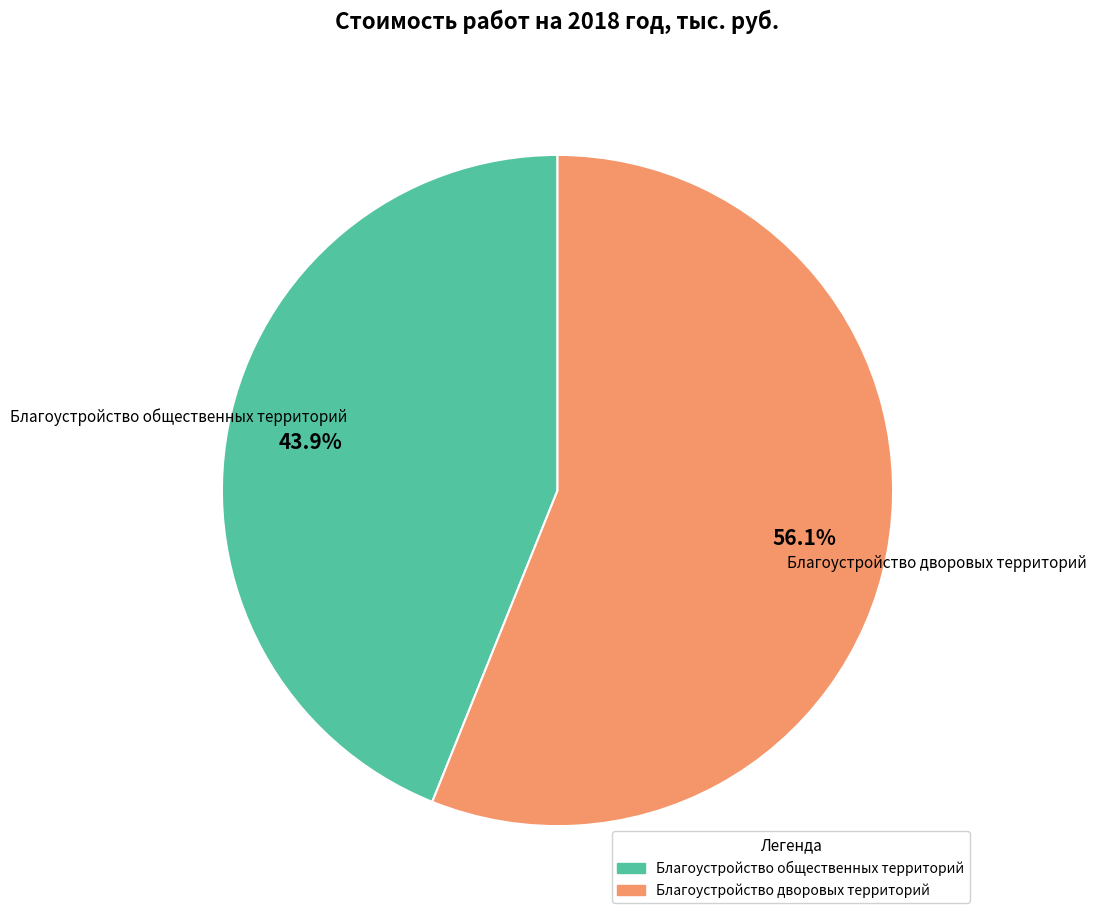

Is the sum of Благоустройство общественных территорий and Благоустройство дворовых территорий greater than half?

Yes